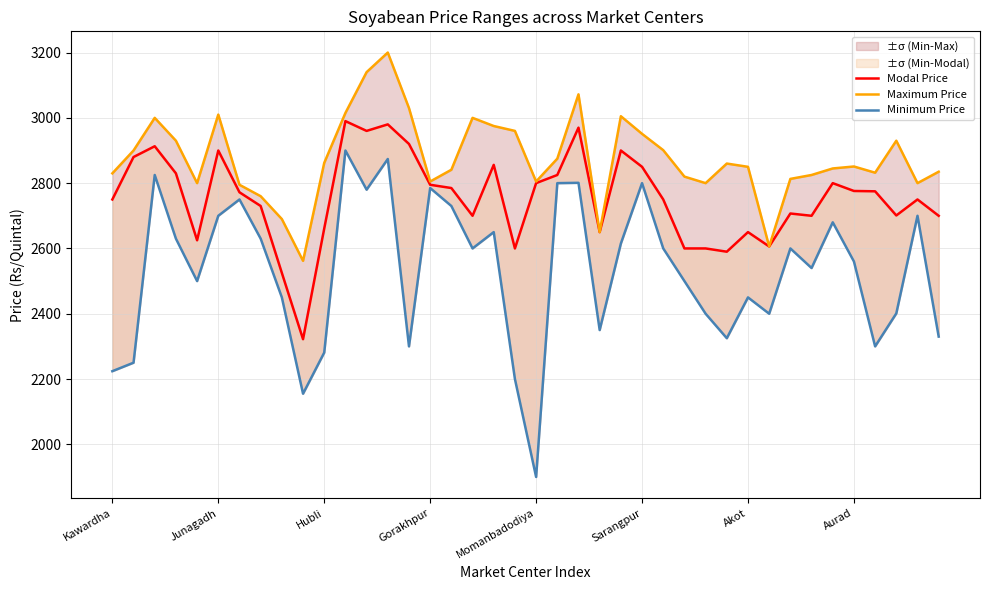

What is the spread (max minus min) of values at 28?

400